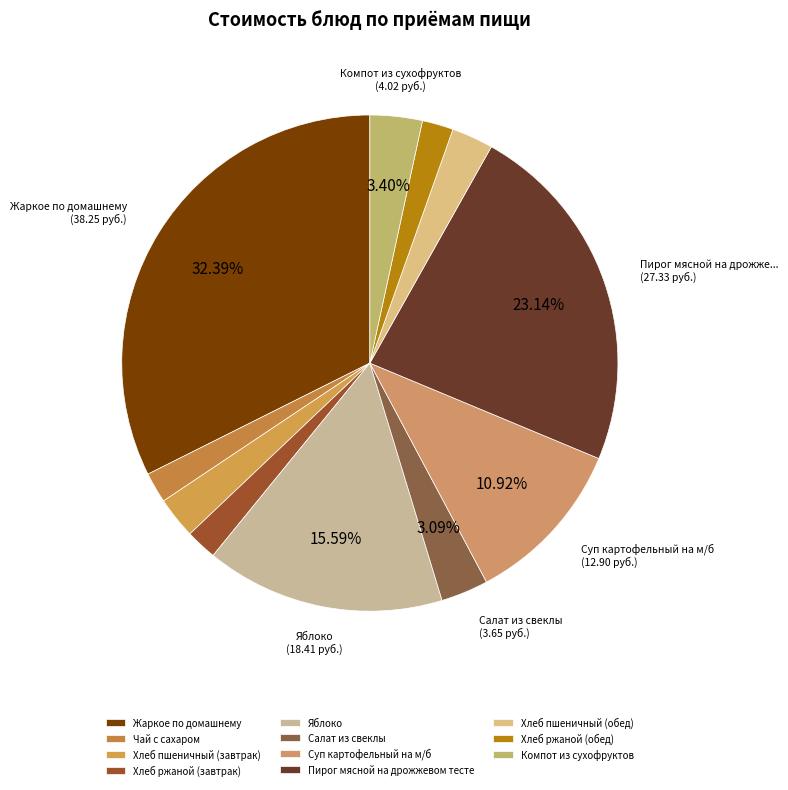

Is there any slice that represents more than half of the pie?

No